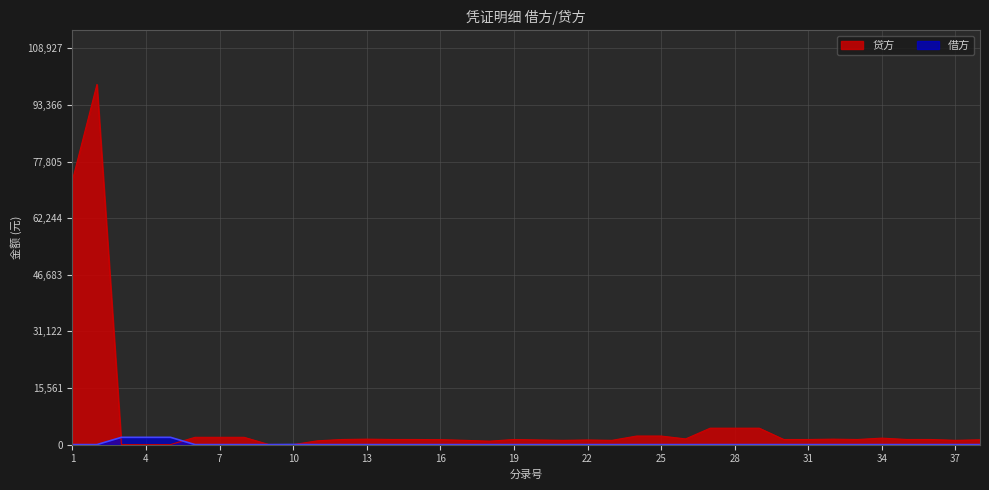

Reading left to right, what are all the values shown in this chart?

借方: 0.0	0.0	2000.0	2000.0	2000.0	0.0	0.0	0.0	0.0	30.0	0.0	0.0	0.0	0.0	0.0	0.0	0.0	0.0	0.0	0.0	0.0	0.0	0.0	0.0	0.0	0.0	0.0	0.0	0.0	0.0	0.0	0.0	0.0	0.0	0.0	0.0	0.0	0.0
贷方: 72642.6	99025.4	0.0	0.0	0.0	2000.0	2000.0	2000.0	30.0	0.0	1047.6	1402.5	1496.9	1407.6	1402.5	1359.4	1173.3	939.3	1402.5	1267.7	1173.3	1267.7	1173.3	2351.9	2351.9	1565.5	4515.0	4515.0	4515.0	1402.5	1402.5	1496.9	1402.5	1780.1	1407.6	1402.5	1173.3	1315.1